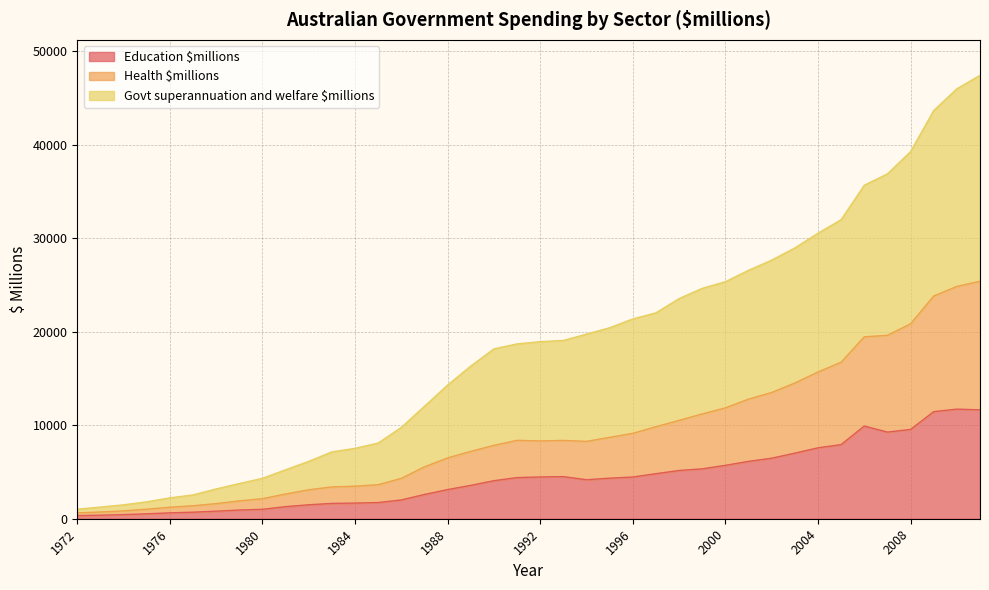

Which series has the largest range (max minus min)?

Govt superannuation and welfare $millions